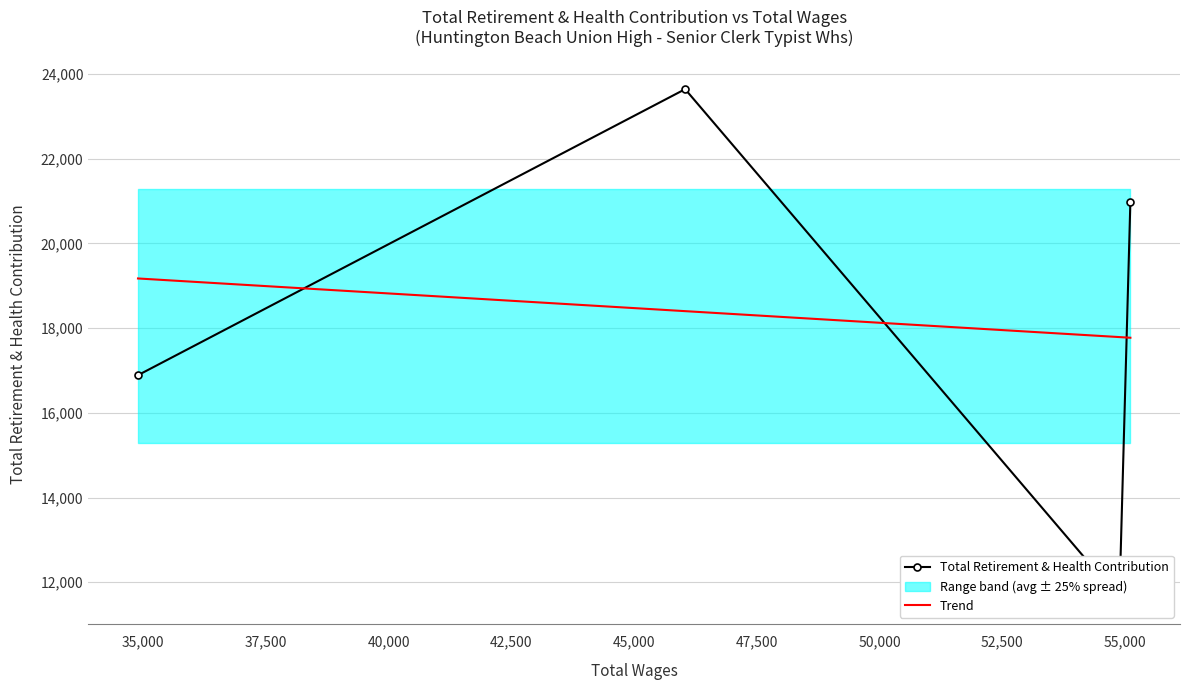

What is the minimum value for Trend?

17771.7